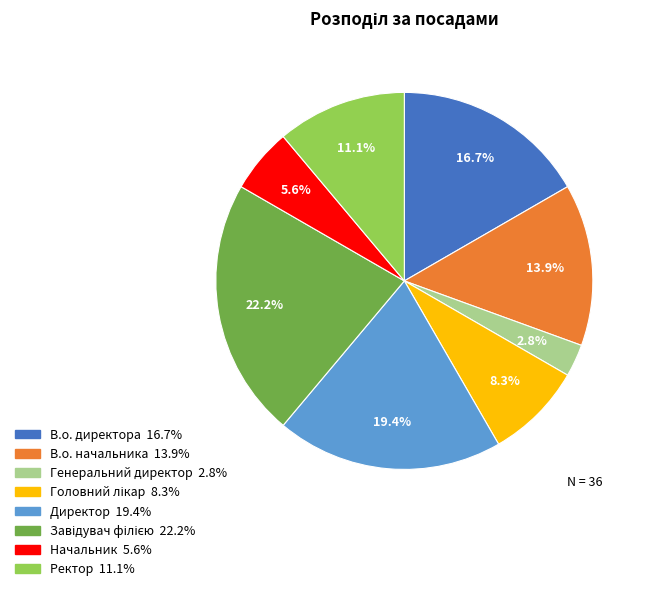

What percentage is the Генеральний директор slice, to the nearest percent?

3%